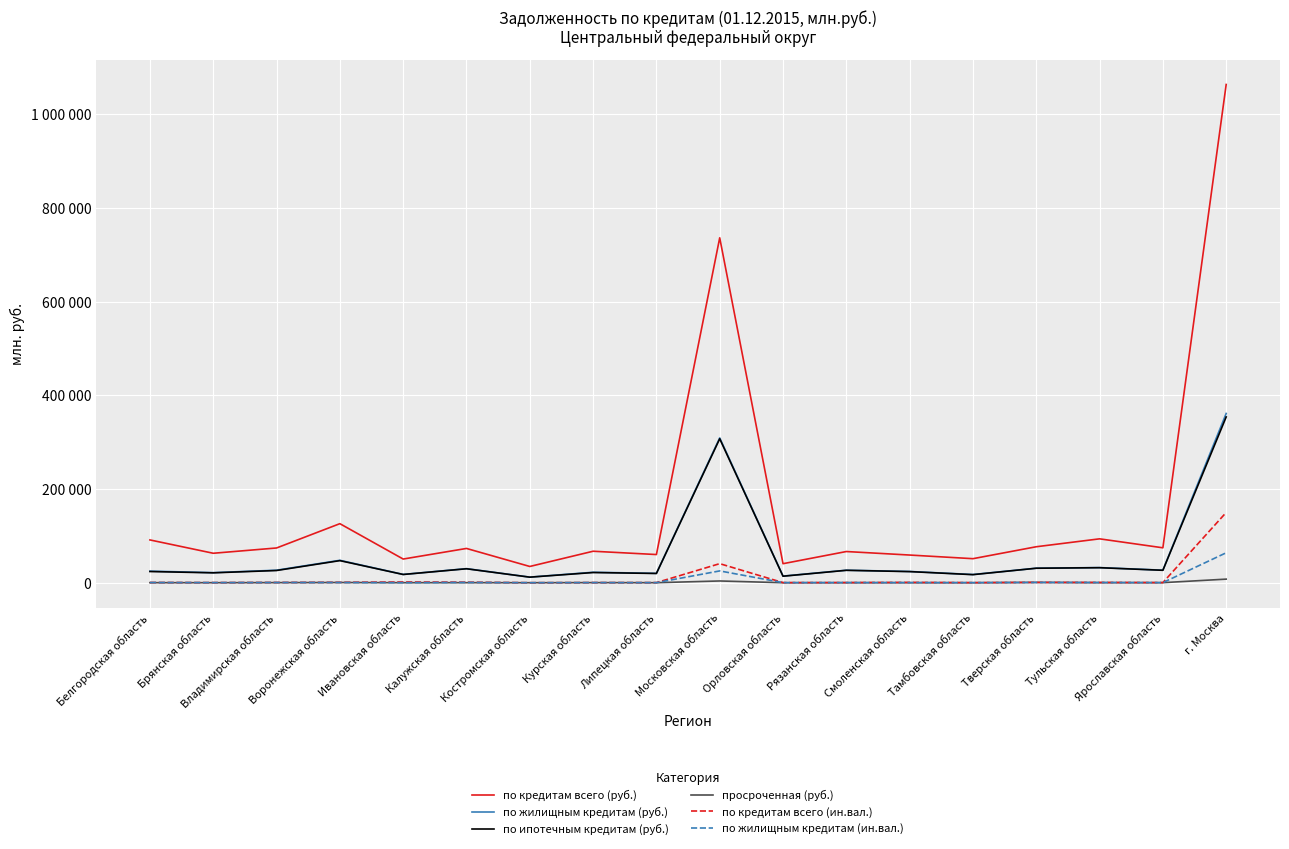

What are all the series names shown in the legend?

по кредитам всего (руб.), по жилищным кредитам (руб.), по ипотечным кредитам (руб.), просроченная (руб.), по кредитам всего (ин.вал.), по жилищным кредитам (ин.вал.)